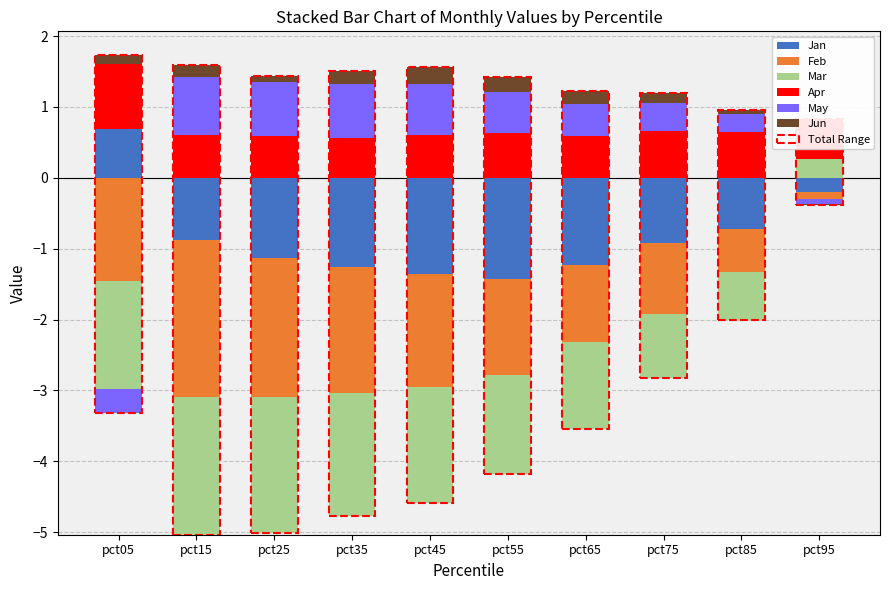

How many bars are there in each group?

6